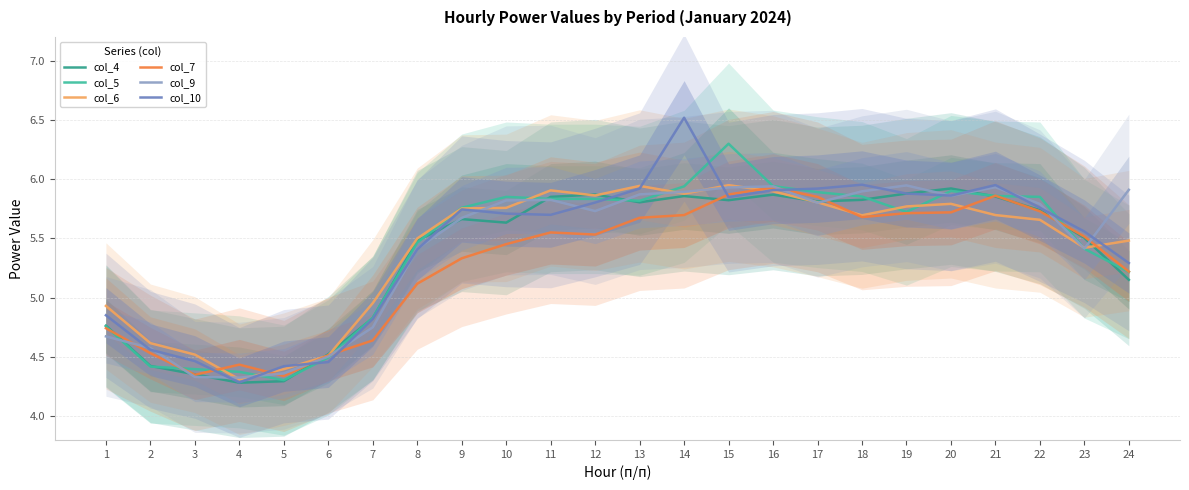

Where do col_7 and col_4 first cross each other?

1 and 2